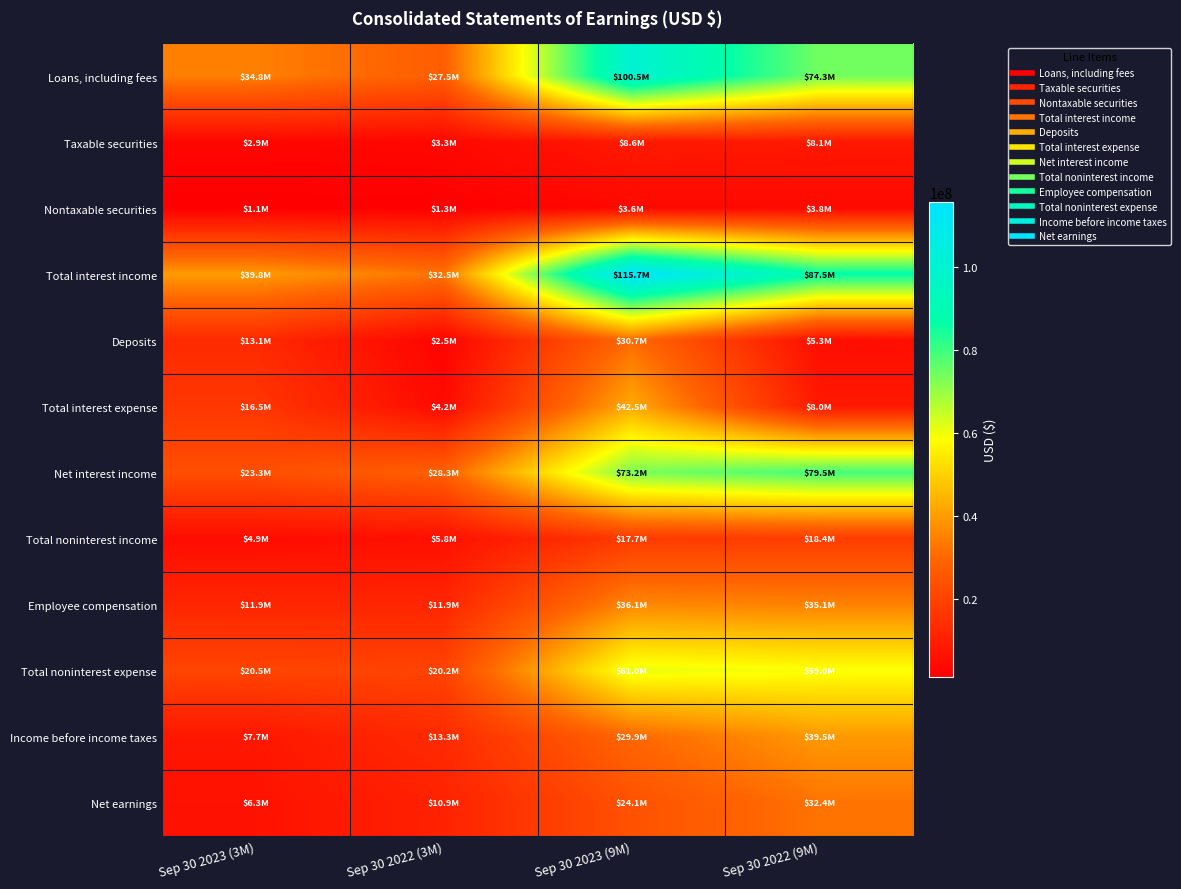

How many categories are shown in the chart?

4